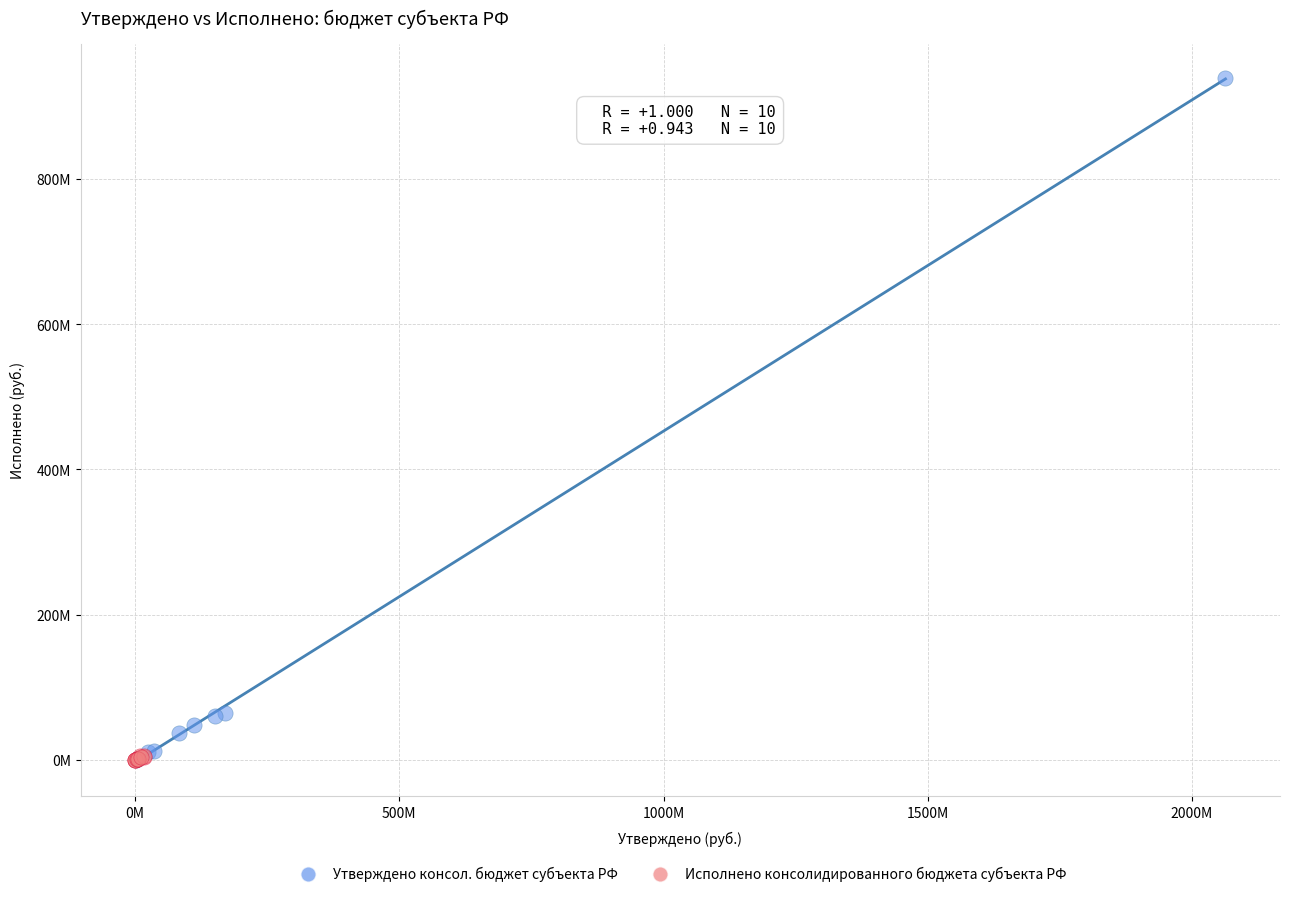

What are all the series names shown in the legend?

Утверждено консол. бюджет субъекта РФ, Исполнено консолидированного бюджета субъекта РФ